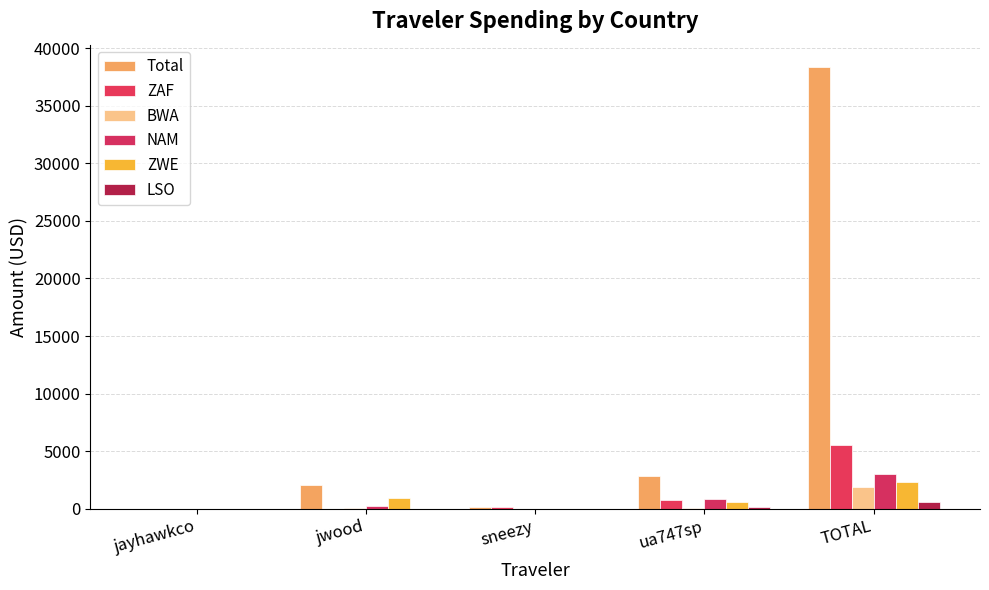

Reading right to left, what are all the values shown in this chart?

Total: 38373.6	2845.2	190.2	2030.1	0.7
ZAF: 5544.1	749.3	190.2	0.0	0.7
BWA: 1874.8	42.1	0.0	40.5	0.0
NAM: 3001.9	856.7	0.0	242.3	0.0
ZWE: 2324.6	556.9	0.0	921.1	0.0
LSO: 567.7	177.0	0.0	0.0	0.0